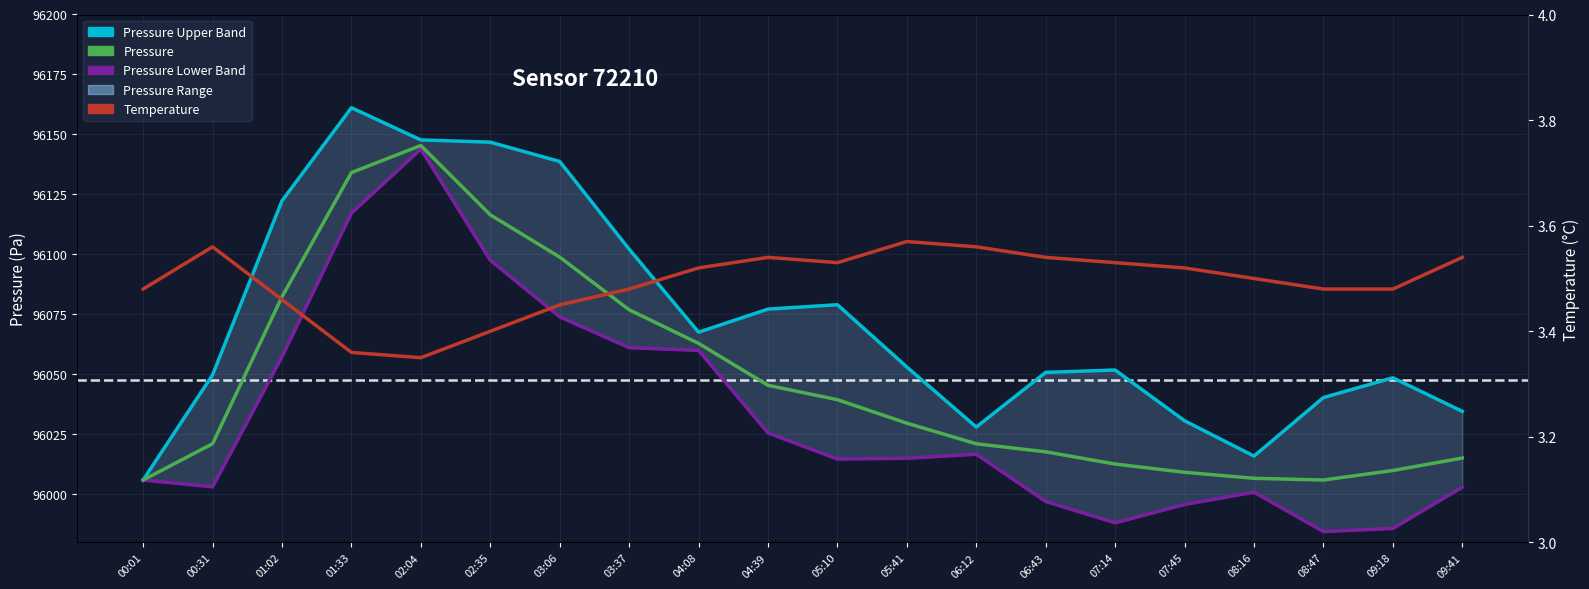

True or false: Pressure Lower Band and Pressure cross at least once.

False